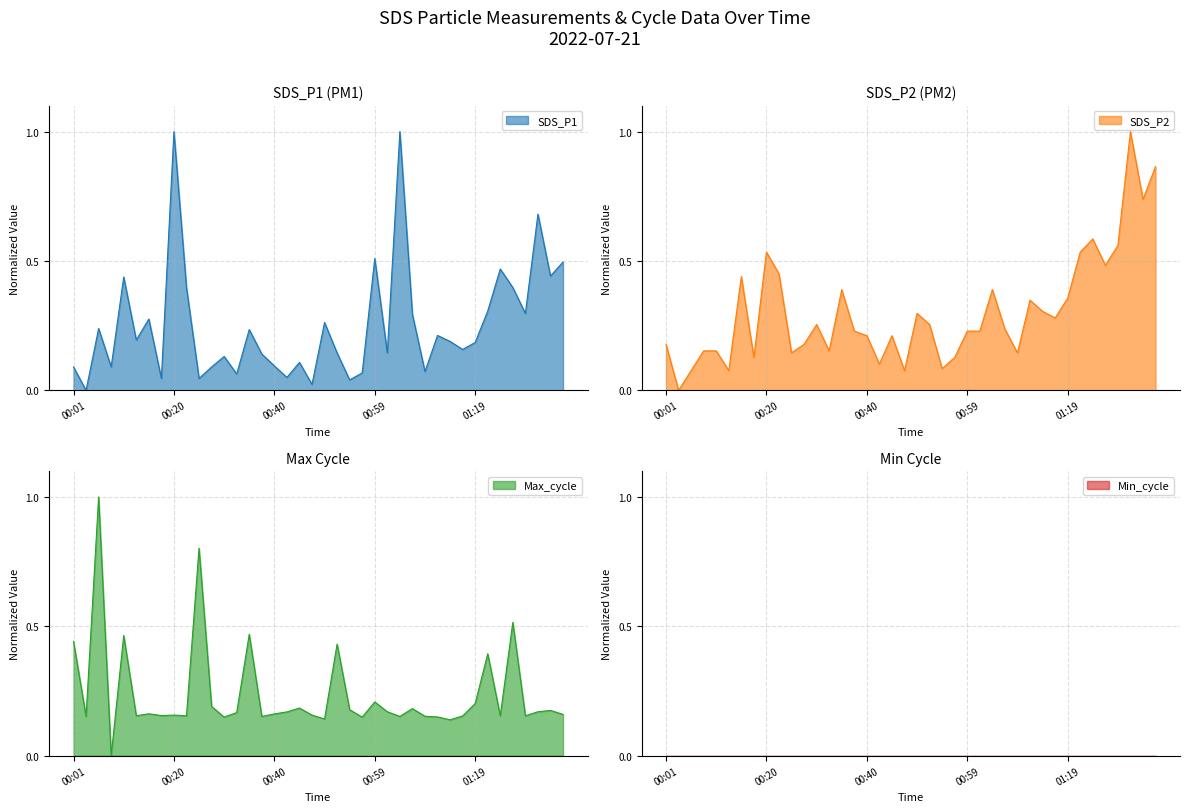

What is the greatest value displayed?

1.0